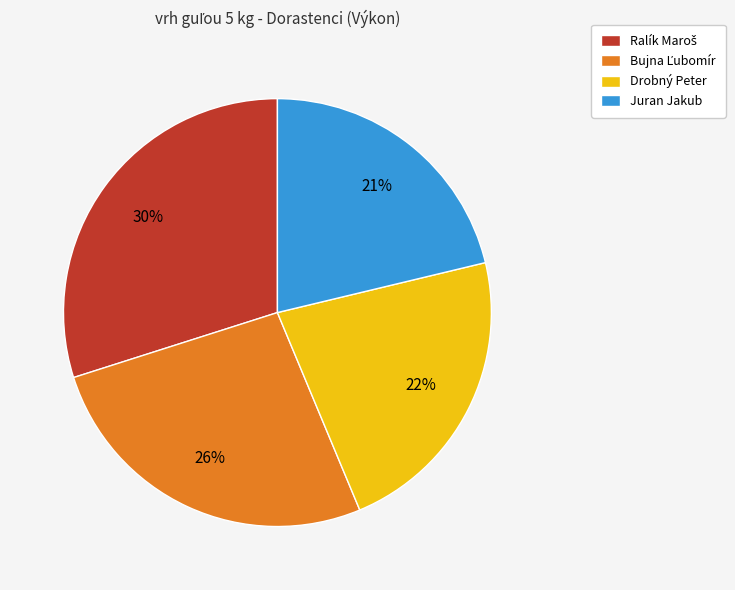

Count the number of slices in the pie.

4